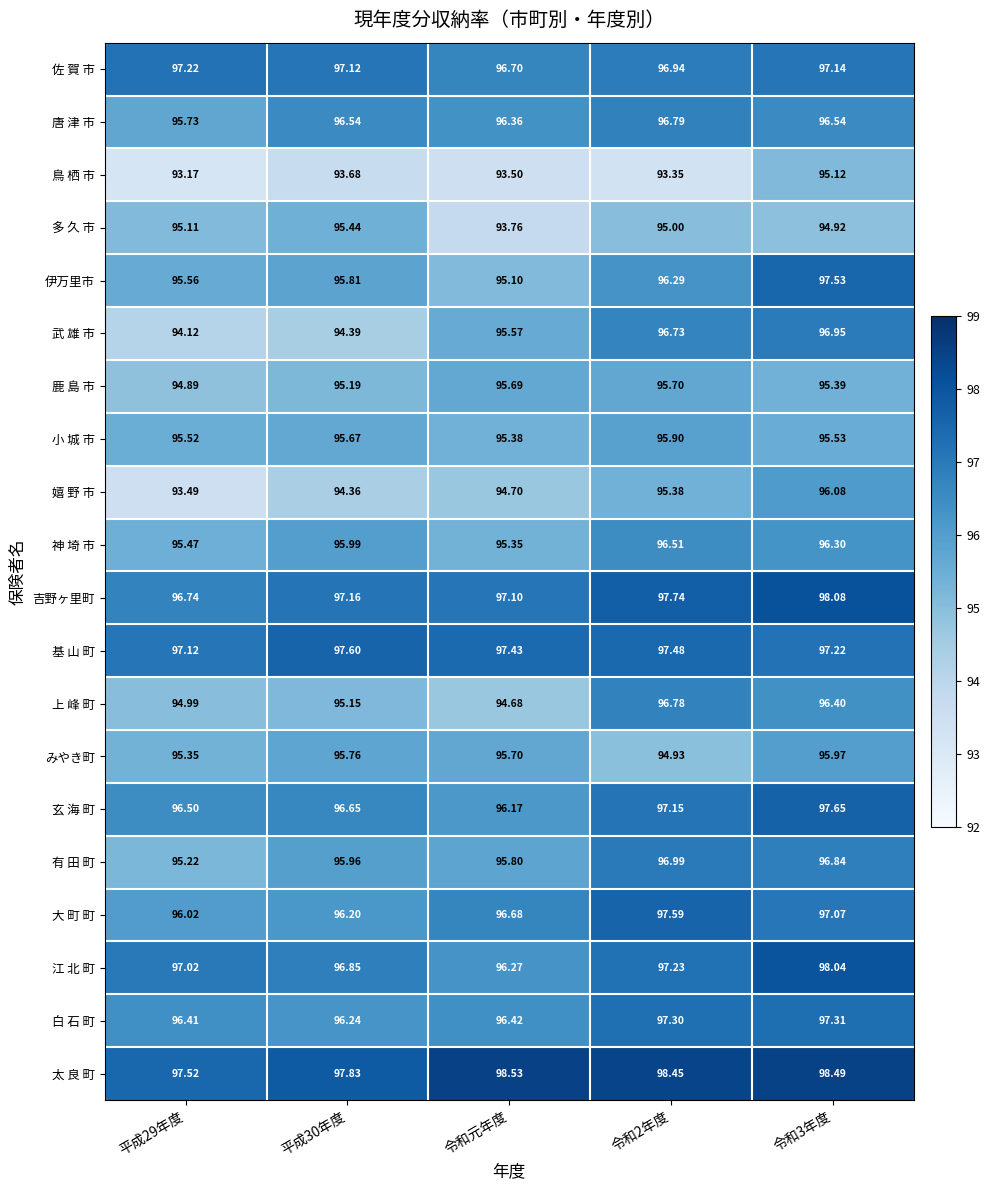

Count the number of categories in the chart.

5